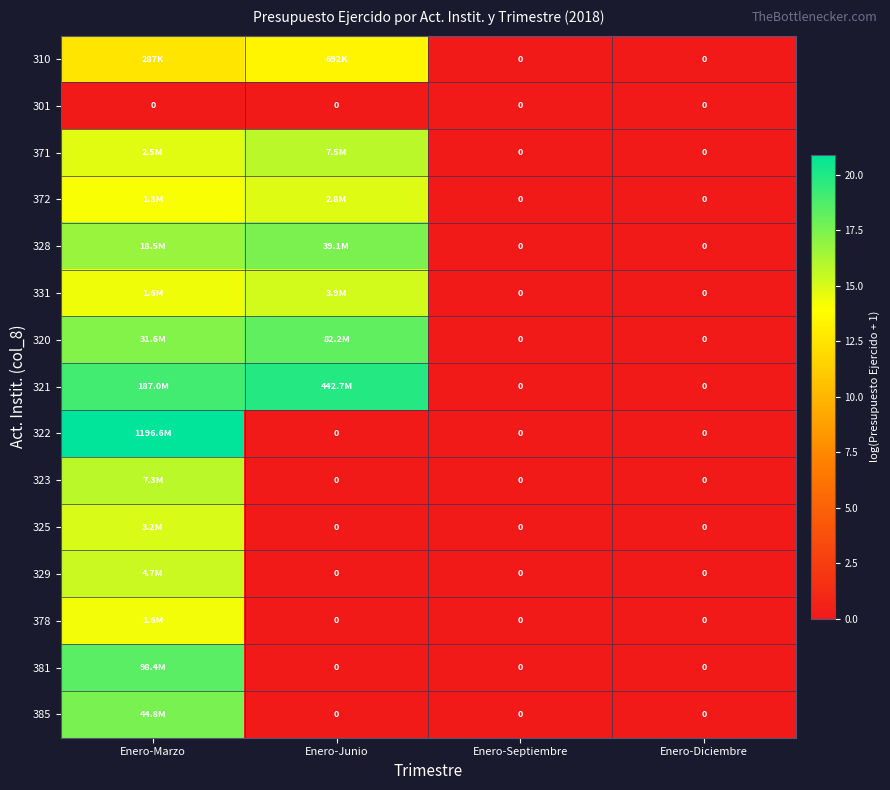

Which has a higher value, Enero-Marzo or Enero-Septiembre?

Enero-Marzo